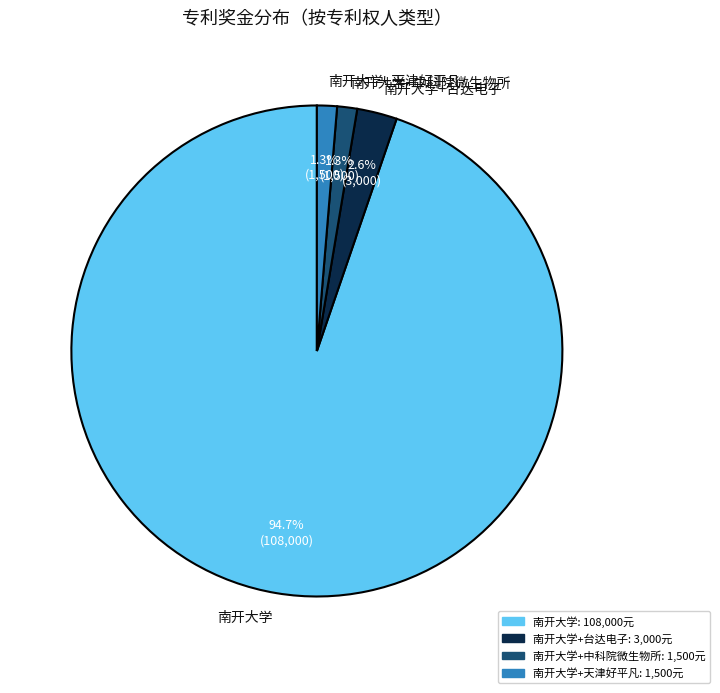

What is the ratio of the value at 南开大学+中科院微生物所 to the value at 南开大学+台达电子?

0.5